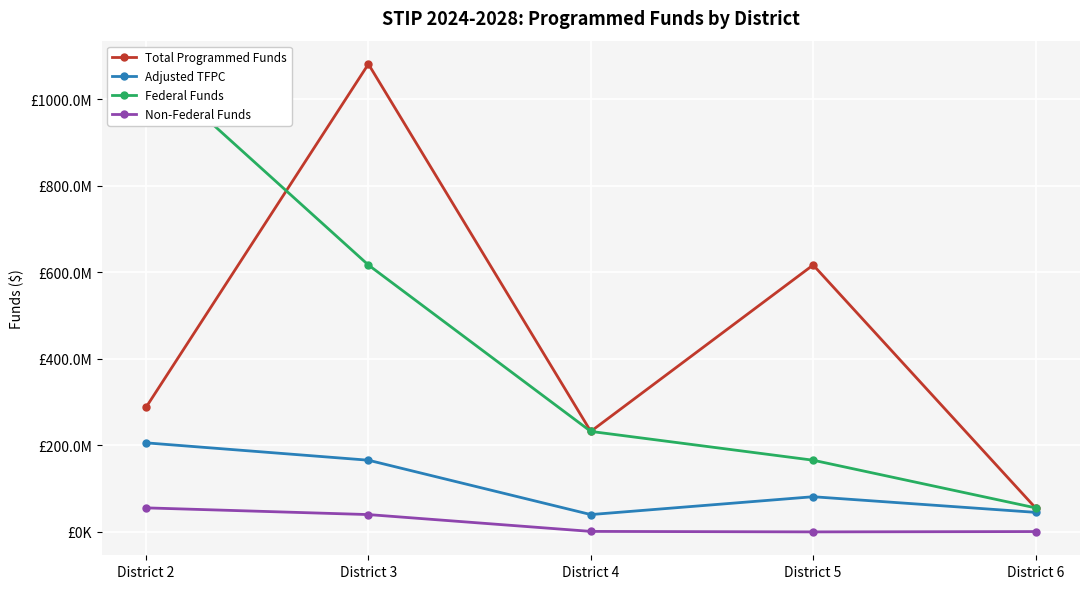

What is the value of the Adjusted TFPC point at the 1st from the left?

205808769.0